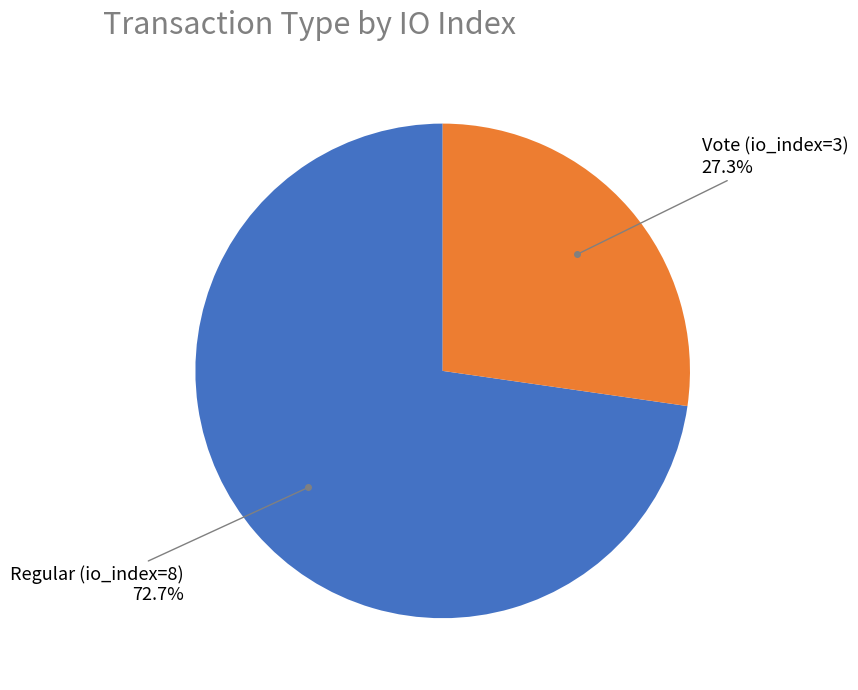

Is there a majority slice in this chart?

Yes